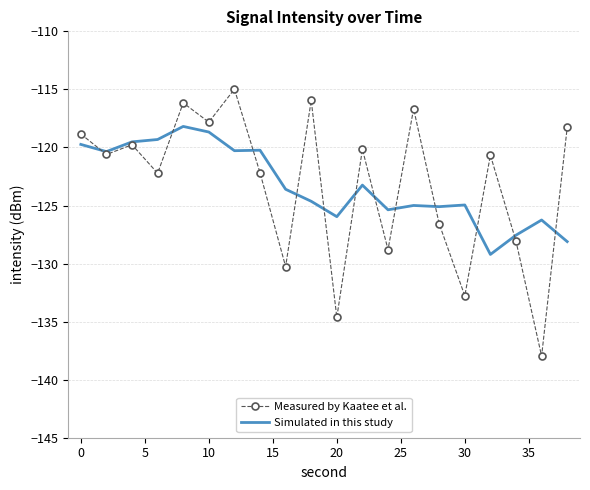

What is the minimum value for Simulated in this study?

-129.2